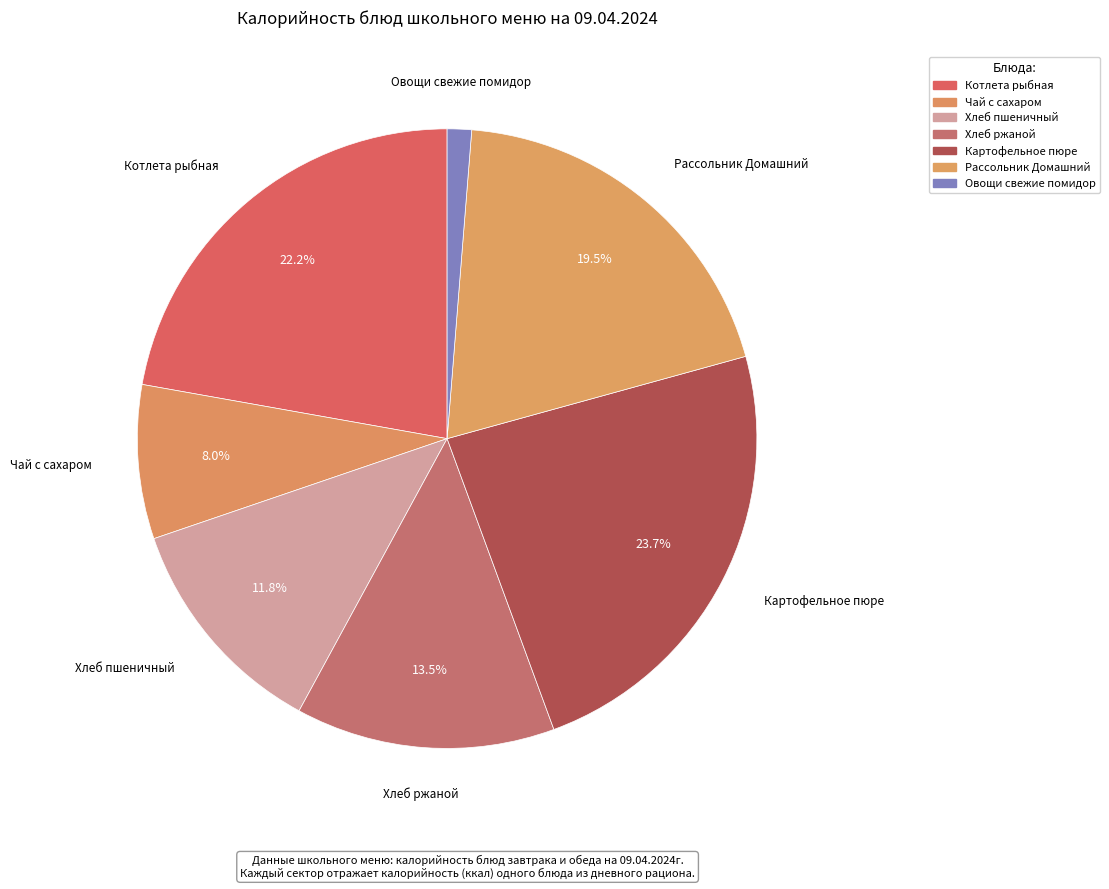

What percentage is the Рассольник Домашний slice, to the nearest percent?

19%